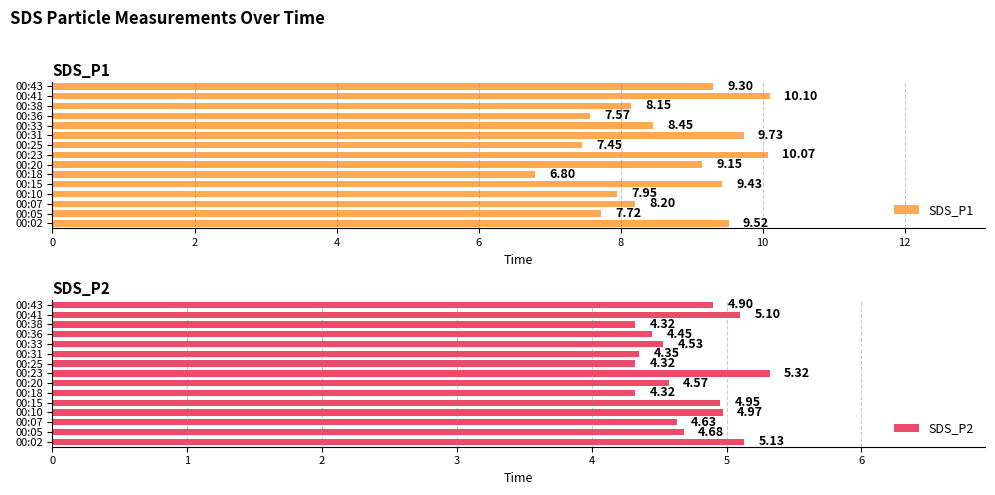

What is the difference between the SDS_P1 values at 00:25 and 00:10?

0.5